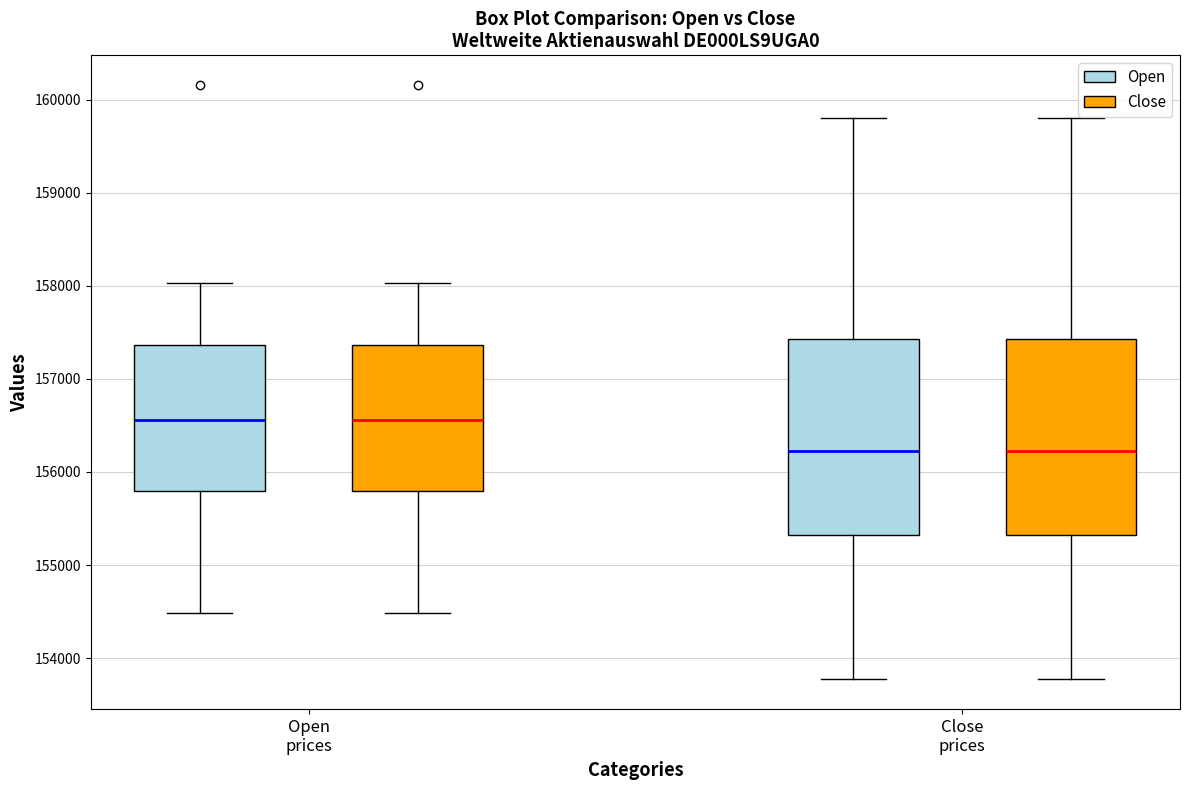

Where does the upper whisker of the box for Open prices (Close) end on the y-axis? The values are not printed on the chart, so give them approximately, as read against the axis.

158000